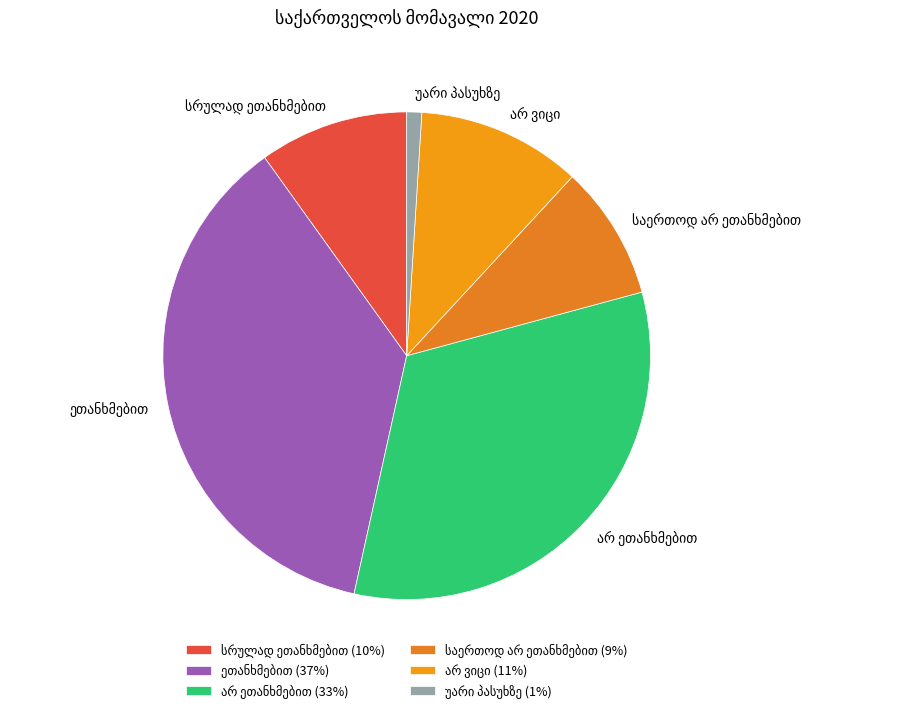

How many segments does this pie chart have?

6